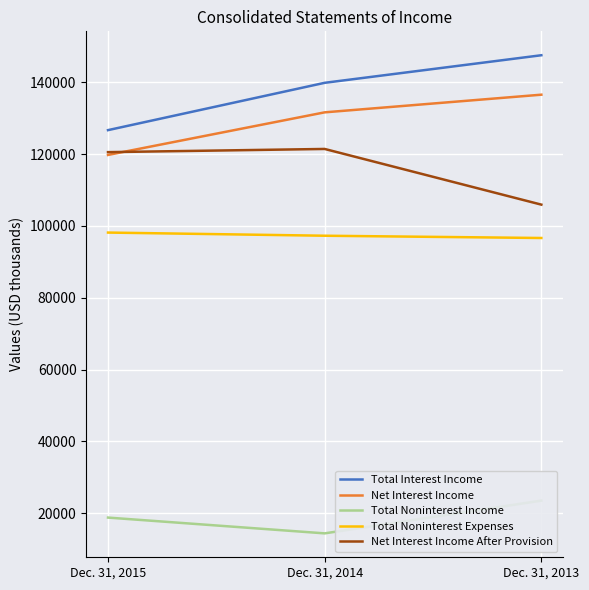

What is the minimum value for Net Interest Income After Provision?

105910